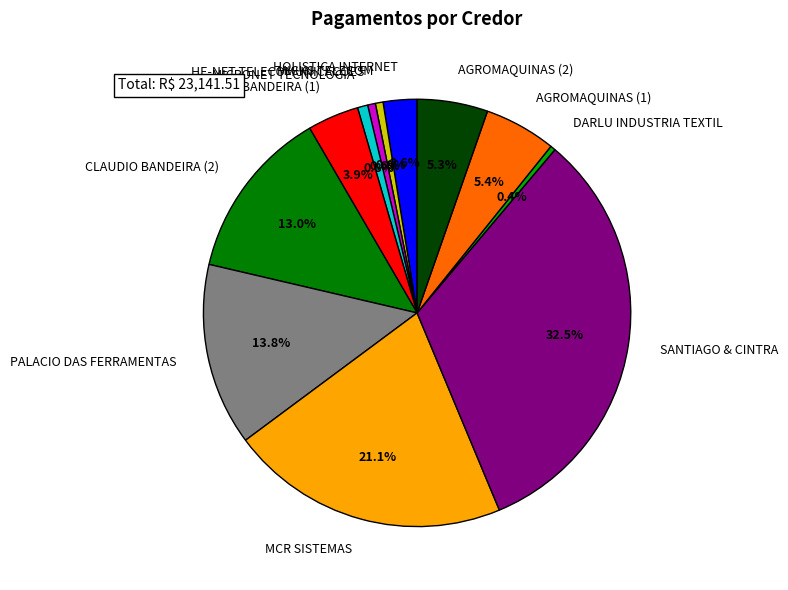

To the nearest percent, what is the combined percentage of CLAUDIO BANDEIRA (2) and AGROMAQUINAS (1)?

18%